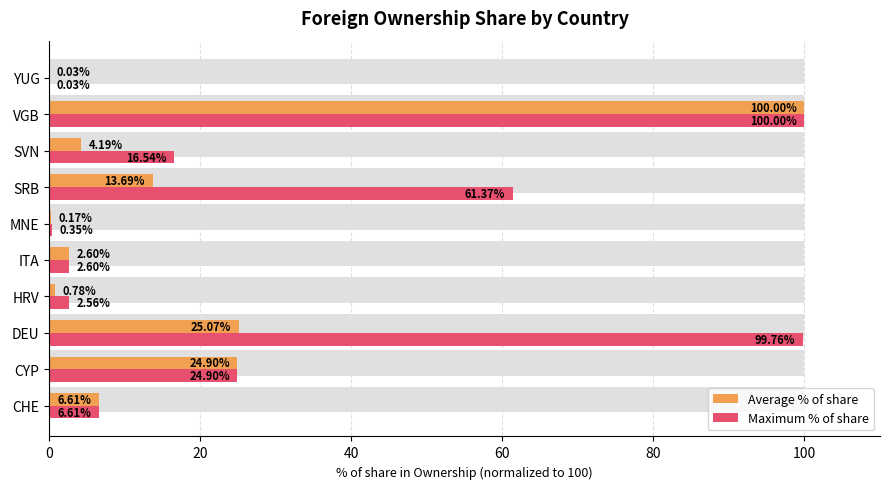

What is the maximum value for Maximum % of share?

100.0